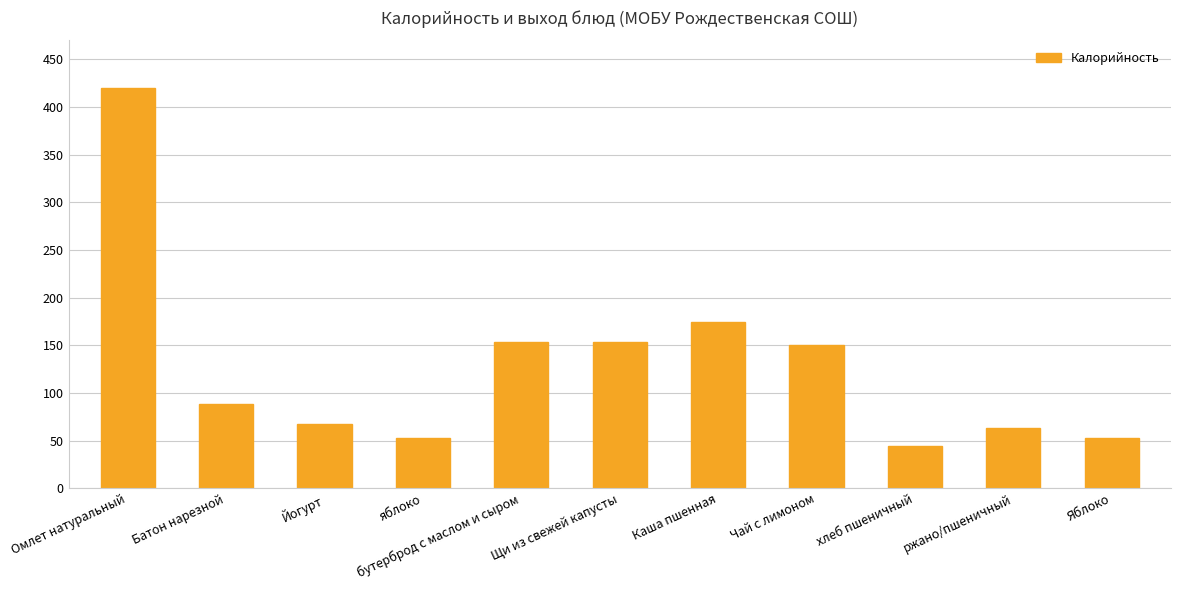

Is it true that the value at Яблоко is 53.0?

True